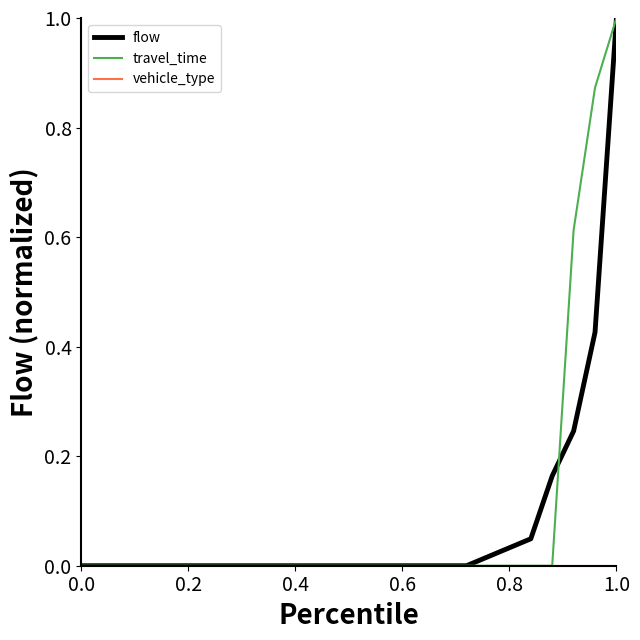

What is the maximum value for flow?

1.0